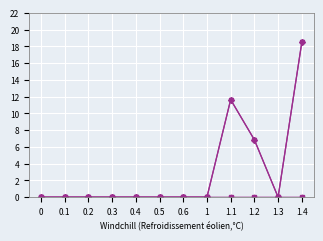

Is this an area chart (filled region under the line)?

No